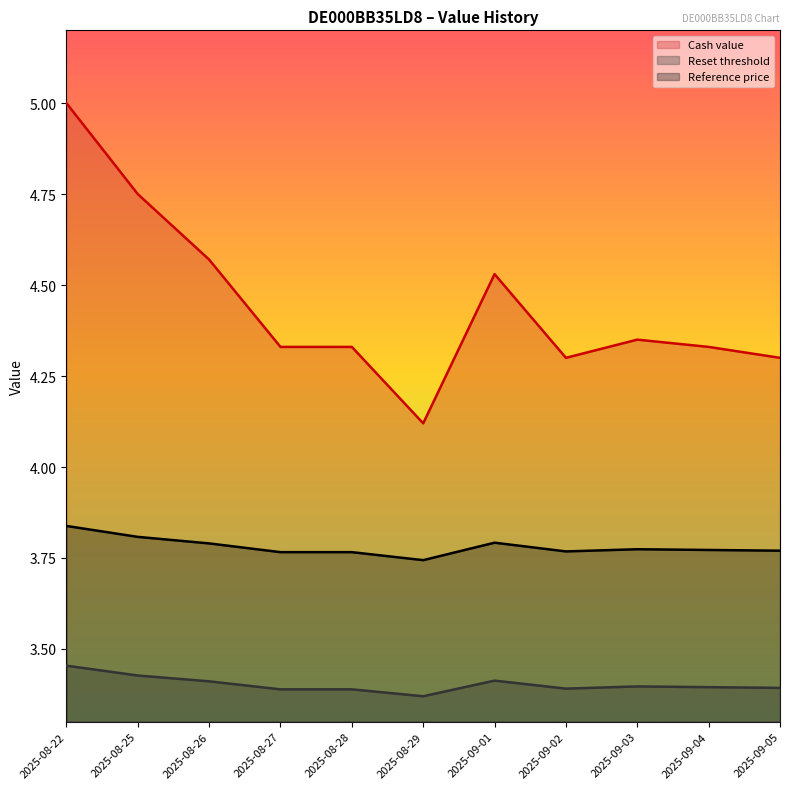

What is the sum of all Reference price values?

41.6